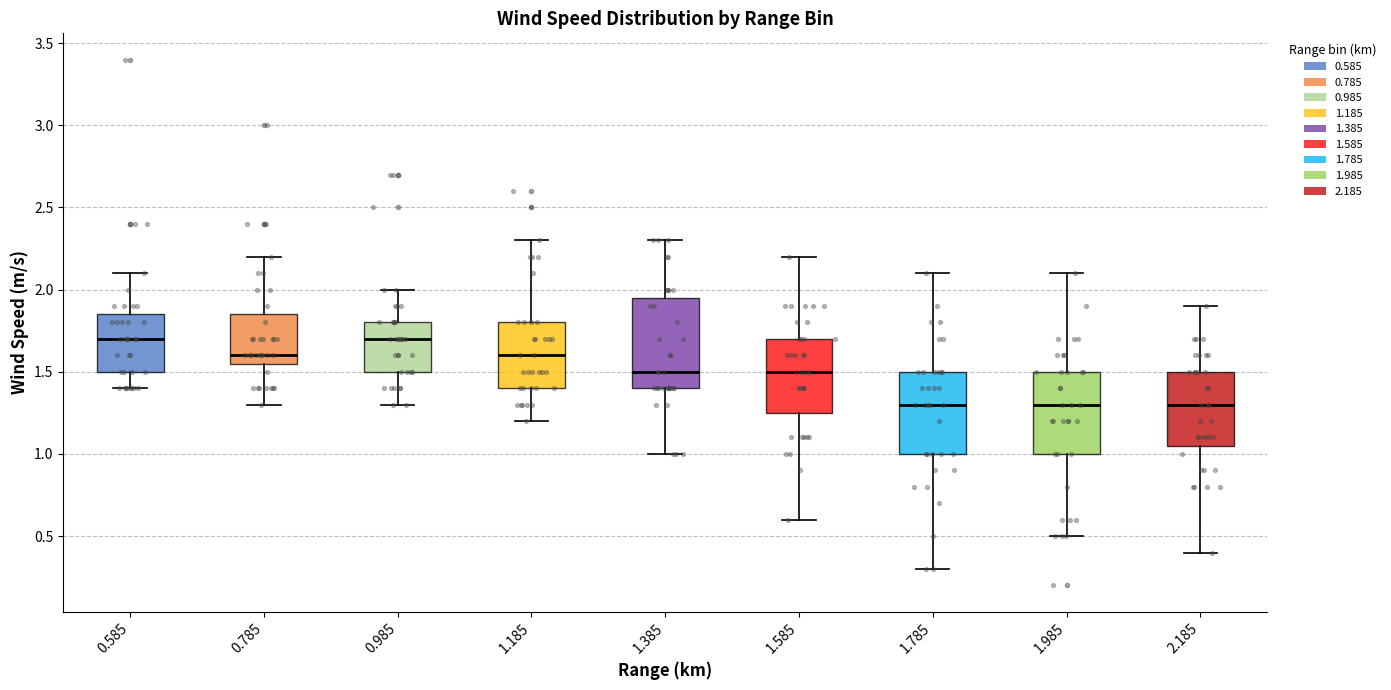

Reading left to right, transcribe this box plot: for each box, give where its median line is, the range the box spans, and where its two whiskers end, as read against the y-axis. The values are not printed on the chart, so give them approximately, as read against the axis.

0.585: median 1.70, box 1.50 to 1.85, whiskers 1.40 to 2.10
0.785: median 1.60, box 1.55 to 1.85, whiskers 1.30 to 2.20
0.985: median 1.70, box 1.50 to 1.80, whiskers 1.30 to 2.00
1.185: median 1.60, box 1.40 to 1.80, whiskers 1.20 to 2.30
1.385: median 1.50, box 1.40 to 1.95, whiskers 1.00 to 2.30
1.585: median 1.50, box 1.25 to 1.70, whiskers 0.60 to 2.20
1.785: median 1.30, box 1.00 to 1.50, whiskers 0.30 to 2.10
1.985: median 1.30, box 1.00 to 1.50, whiskers 0.50 to 2.10
2.185: median 1.30, box 1.05 to 1.50, whiskers 0.40 to 1.90